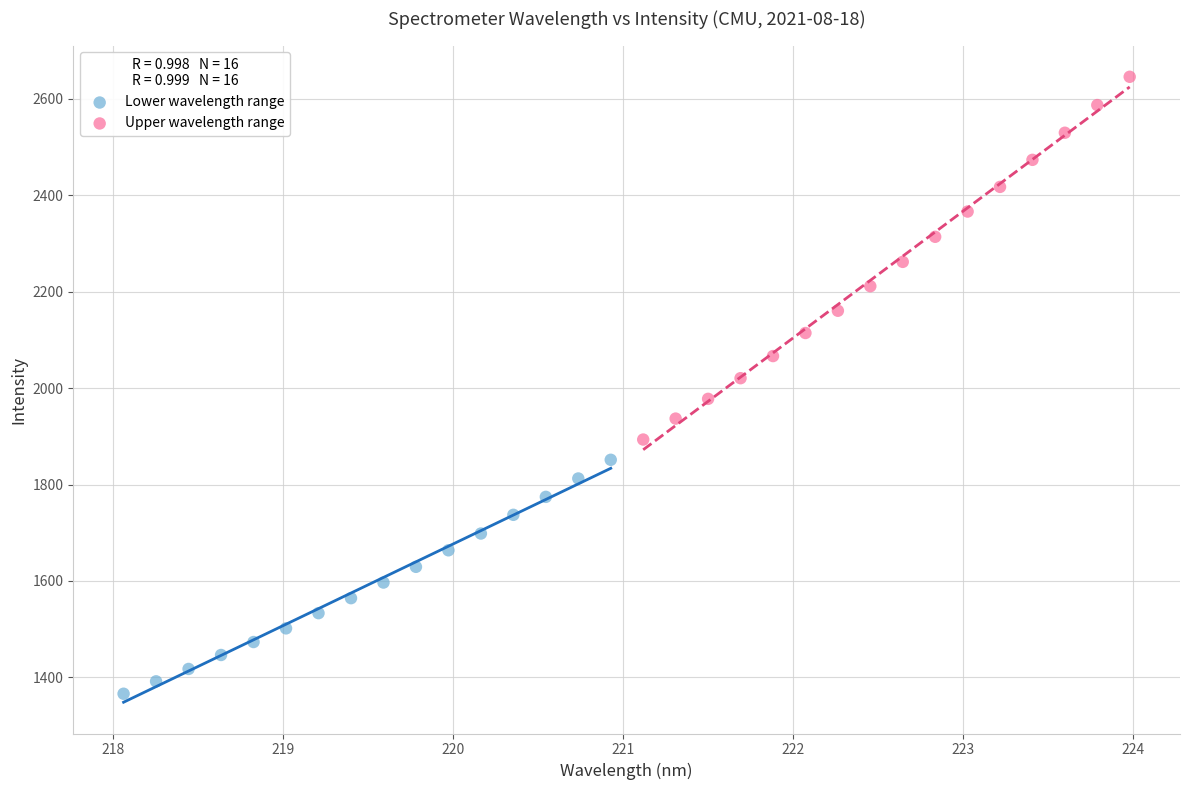

Which series contains the highest Y value?

Upper wavelength range